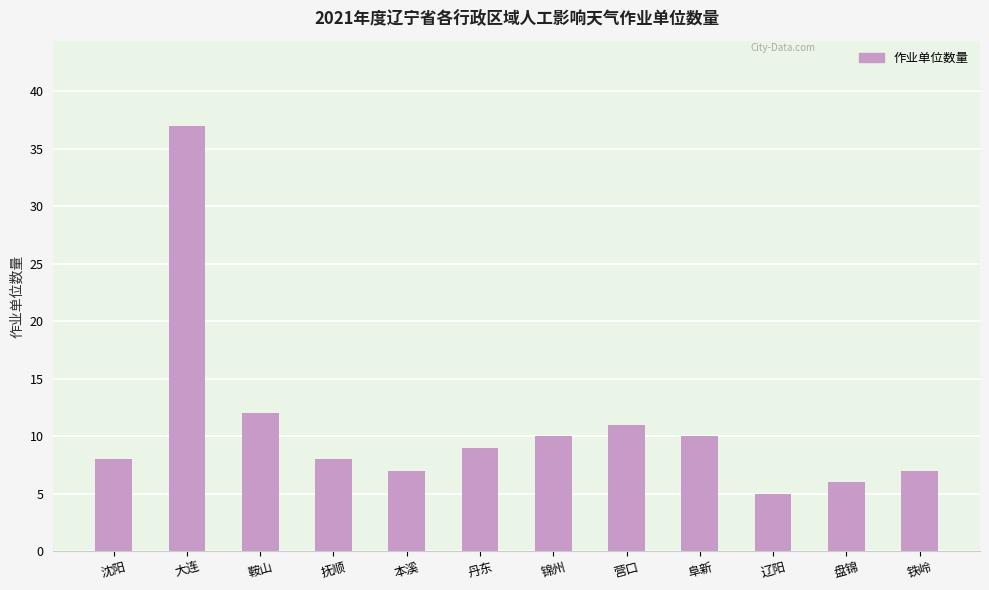

The value at 鞍山 is 12. True or false?

True